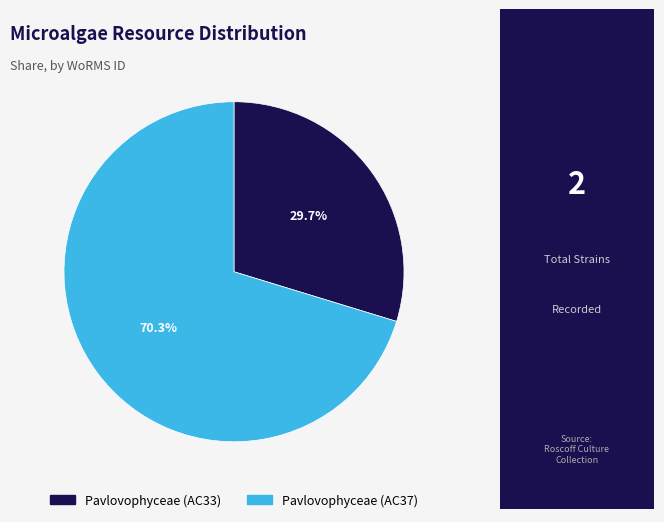

To the nearest percent, what percentage of the pie is Pavlovophyceae (AC33)?

30%